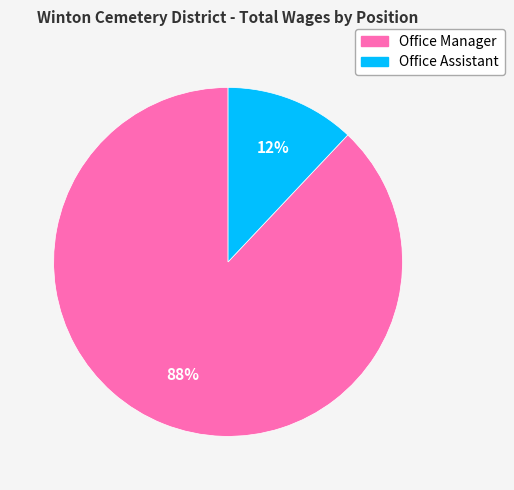

Does Office Manager represent more than half of the total?

Yes